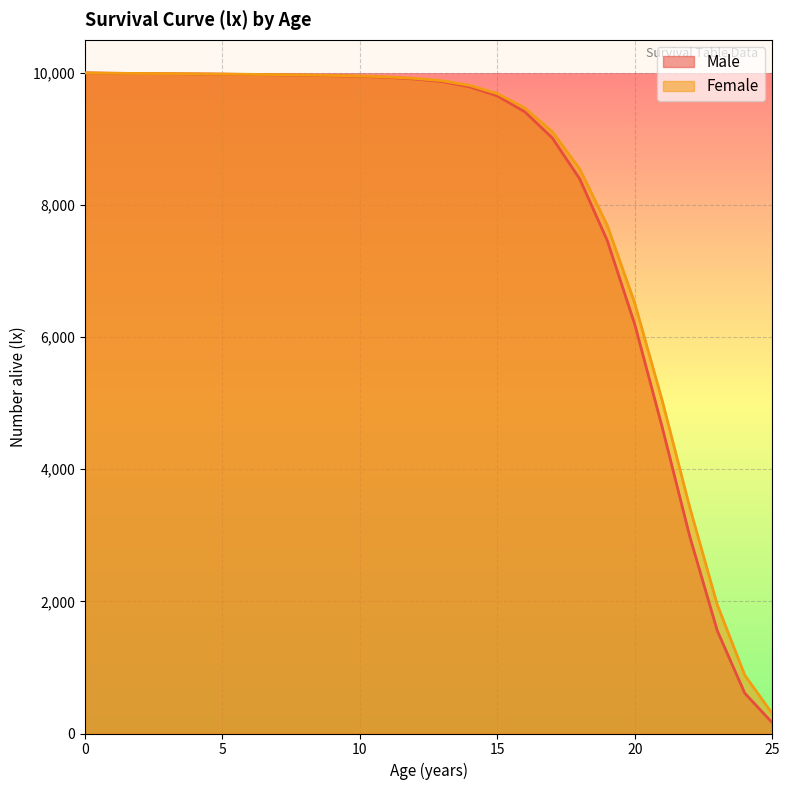

True or false: Male has more than 1 interior local peaks.

False